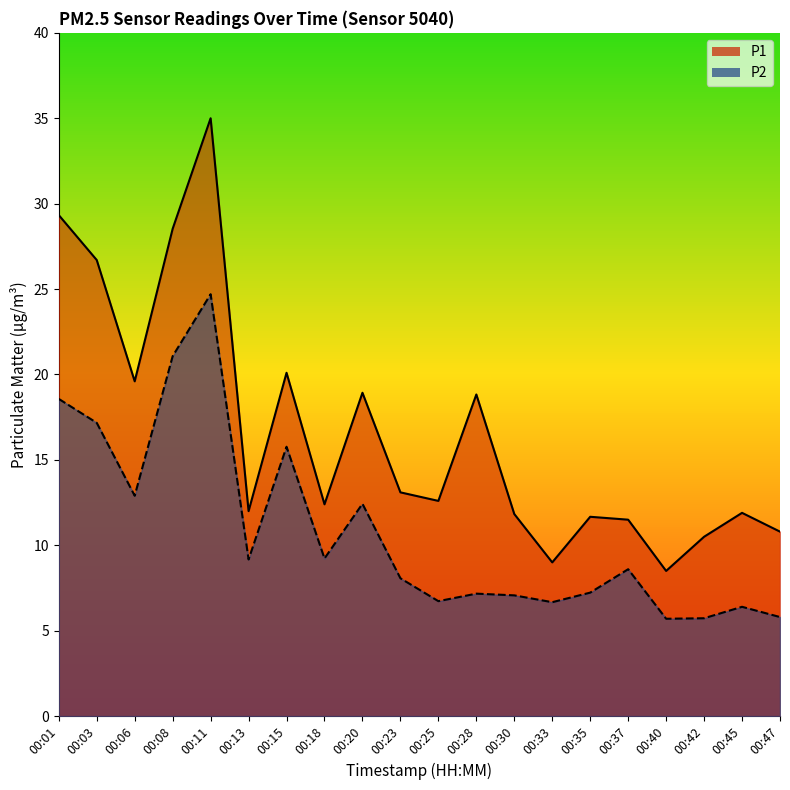

Reading left to right, what are all the values shown in this chart?

P1: 29.3	26.7	19.6	28.5	35.0	12.0	20.1	12.4	18.9	13.1	12.6	18.8	11.8	9.0	11.7	11.5	8.5	10.5	11.9	10.8
P2: 18.6	17.2	12.9	21.1	24.7	9.2	15.8	9.2	12.4	8.1	6.7	7.2	7.1	6.7	7.2	8.6	5.7	5.7	6.4	5.8